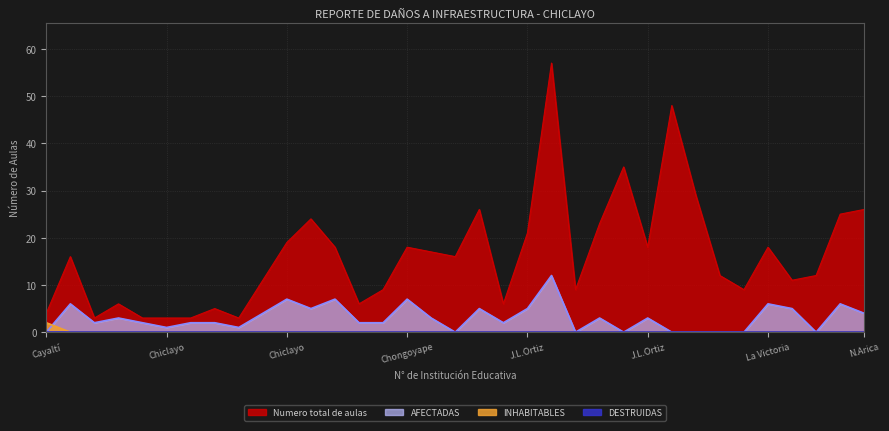

True or false: Numero total de aulas has more than 0 interior local peaks.

True